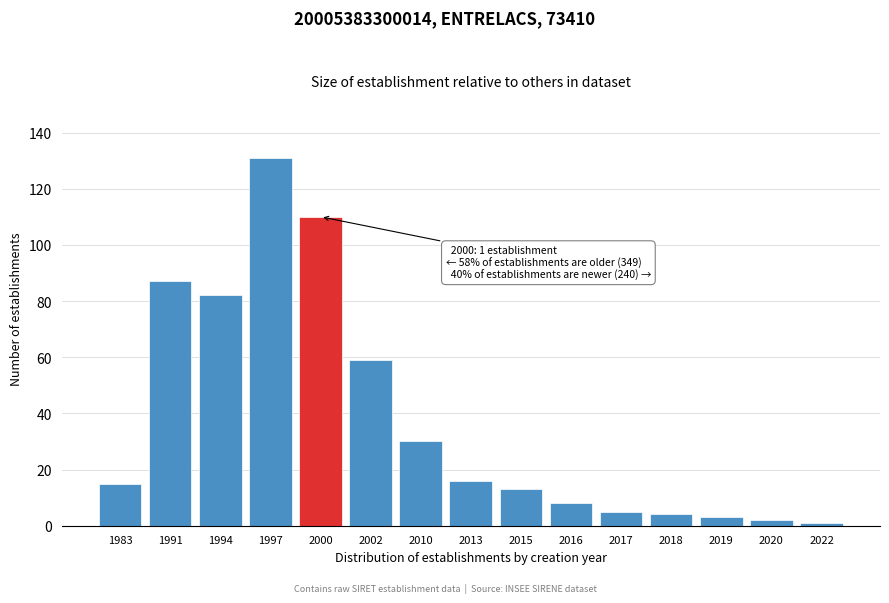

Reading right to left, what are all the values shown in this chart?

1	2	3	4	5	8	13	16	30	59	110	131	82	87	15